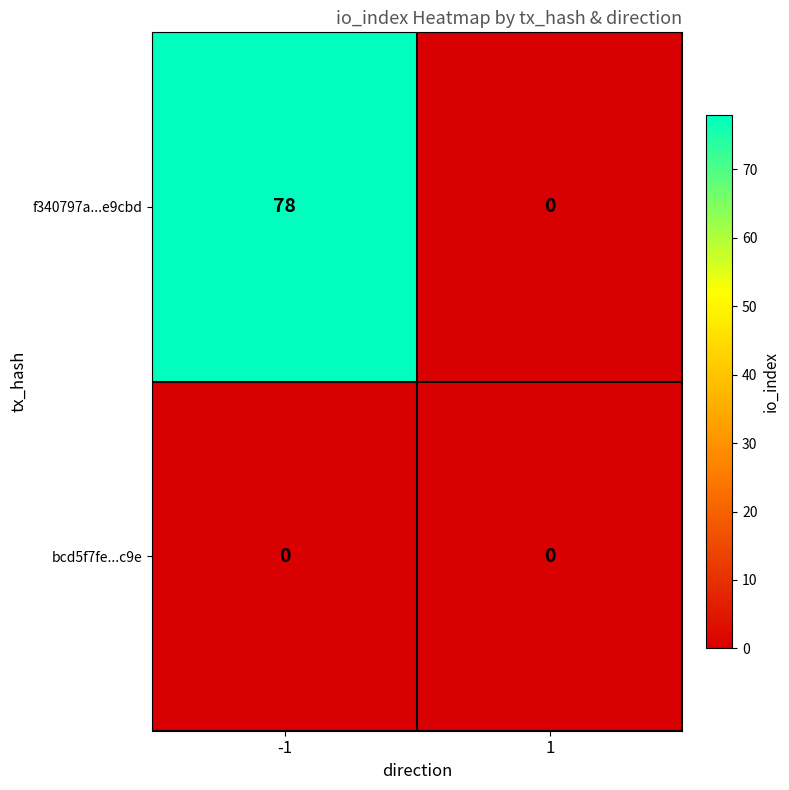

Which series changed the most between -1 and 1?

f340797a...e9cbd